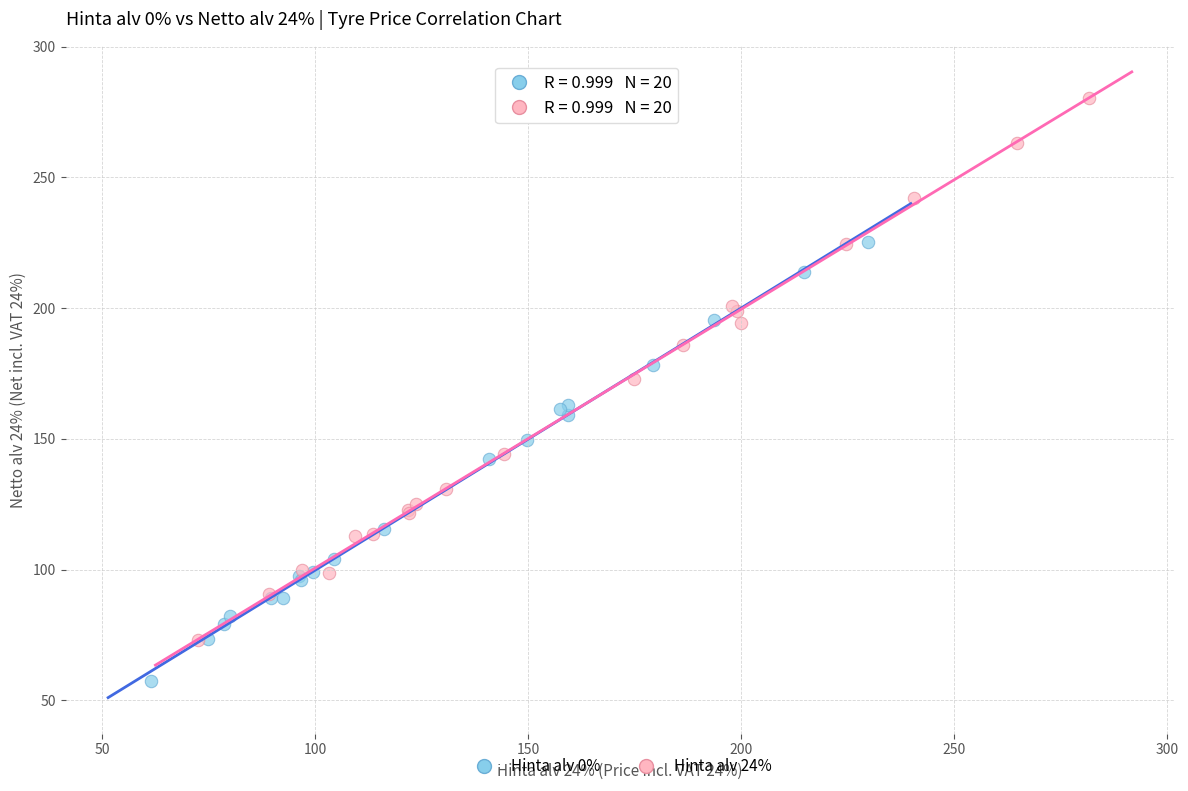

Which series has the largest Y range (max minus min)?

Hinta alv 24%